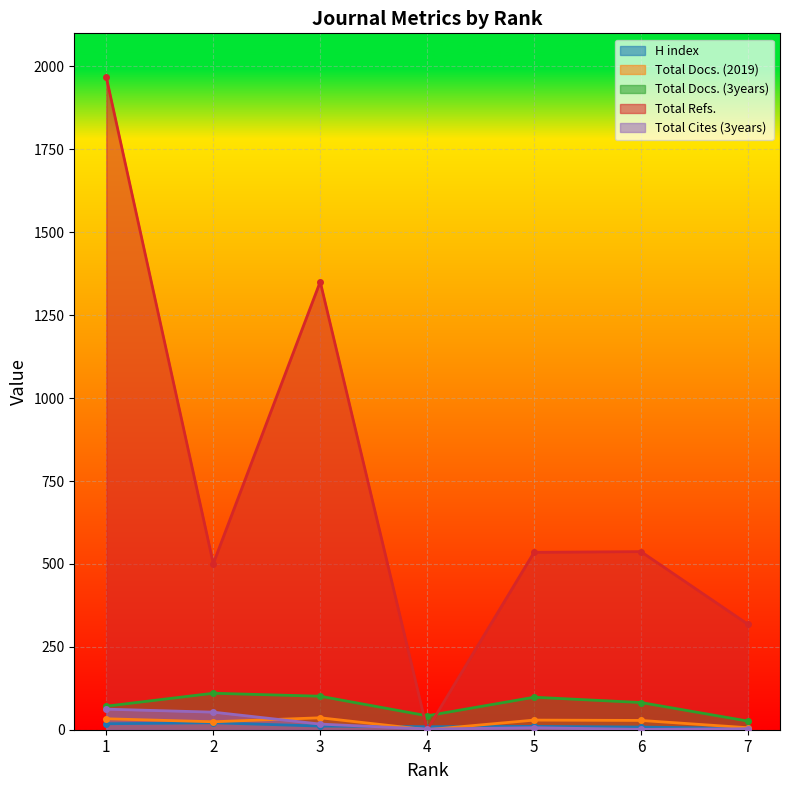

At which label is Total Docs. (2019) closest to 18?

2